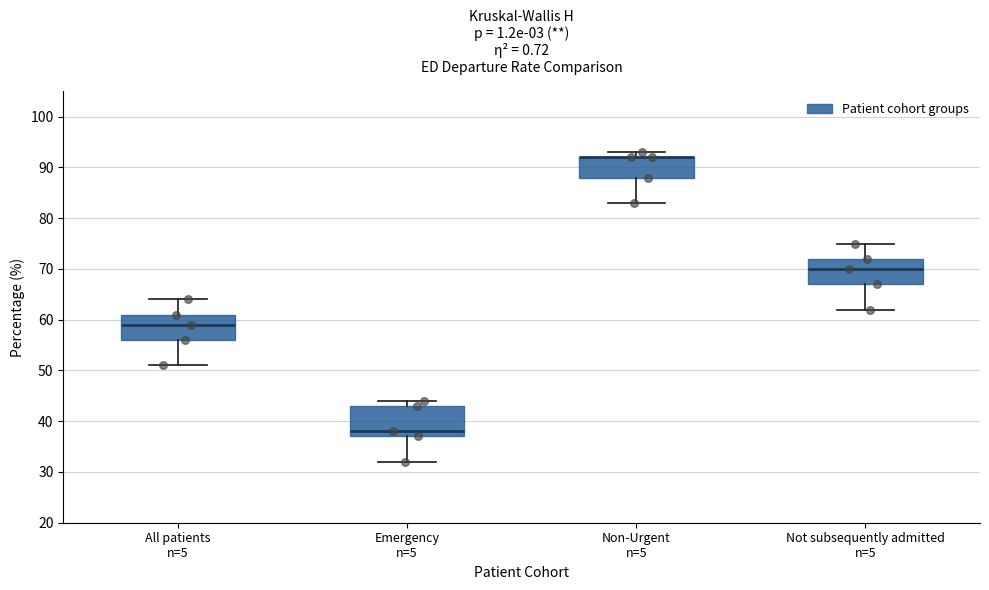

Reading left to right, read every box against the y-axis: the position of its median line, the range the box covers, and the ends of its whiskers. The values are not printed on the chart, so give them approximately, as read against the axis.

All patients n=5: median 59, box 56 to 61, whiskers 51 to 64
Emergency n=5: median 38, box 37 to 43, whiskers 32 to 44
Non-Urgent n=5: median 92 (drawn on the box's upper edge), box 88 to 92, whiskers 83 to 93
Not subsequently admitted n=5: median 70, box 67 to 72, whiskers 62 to 75